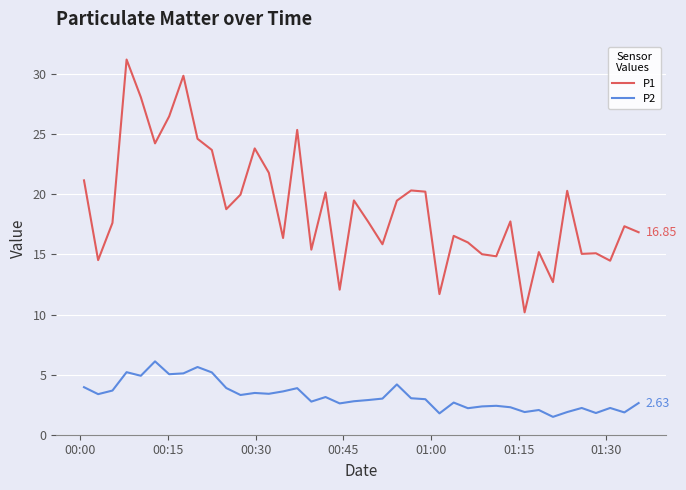

Rank the series by their average value, from lowest to highest.

P2, P1